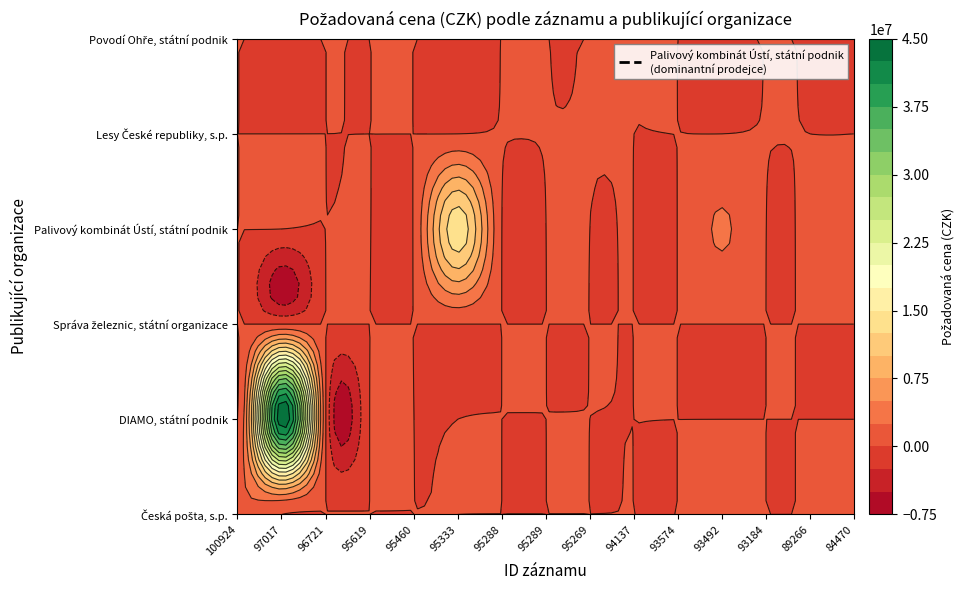

At 93492, list the series in order from smallest to largest.

Česká pošta, s.p., DIAMO, státní podnik, Správa železnic, státní organizace, Lesy České republiky, s.p., Povodí Ohře, státní podnik, Palivový kombinát Ústí, státní podnik